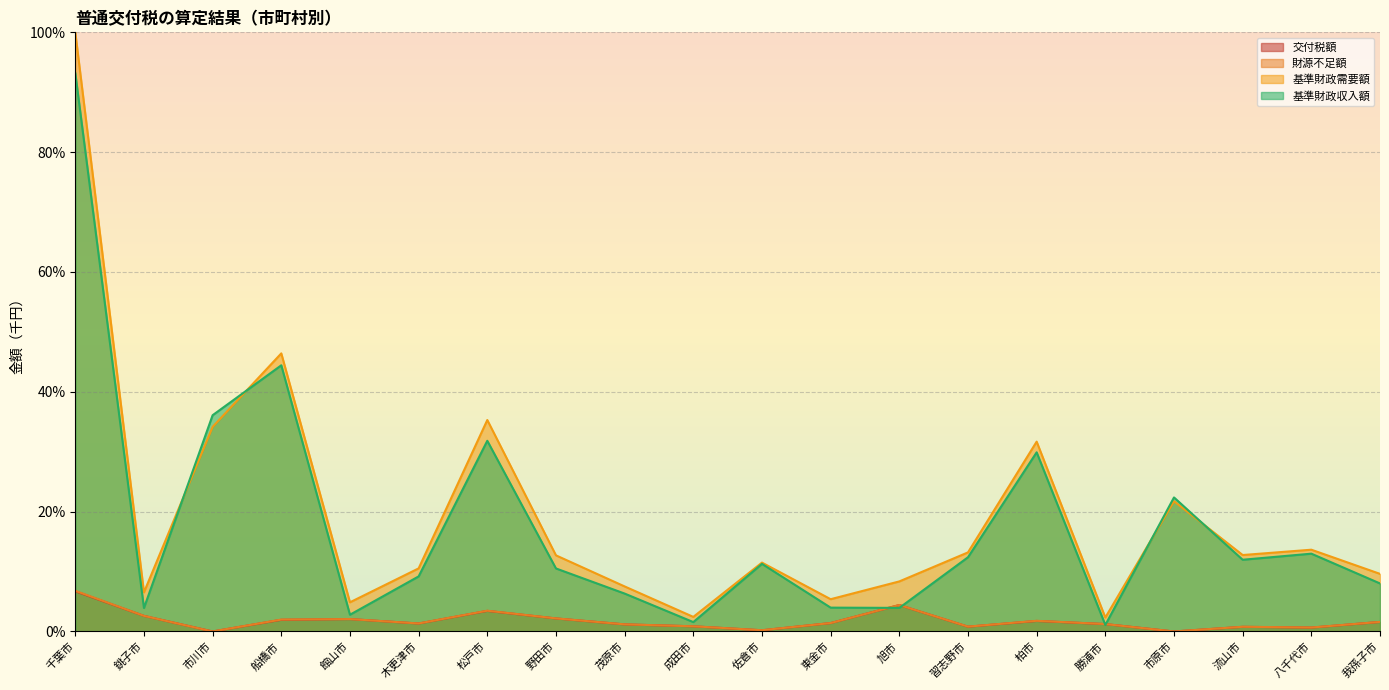

The 基準財政需要額 series shows 10.8 at 茂原市. True or false?

False